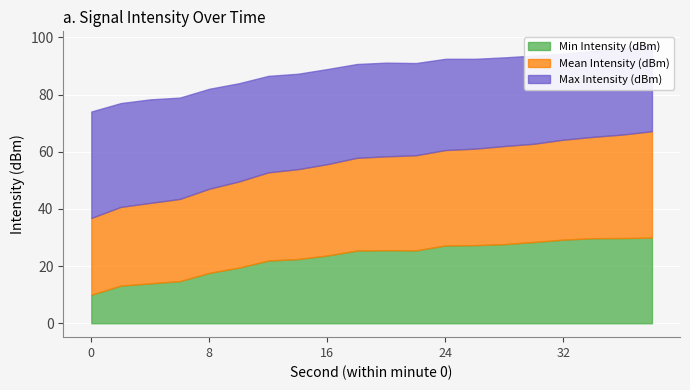

True or false: Max Intensity (dBm) and Min Intensity (dBm) cross at least once.

False